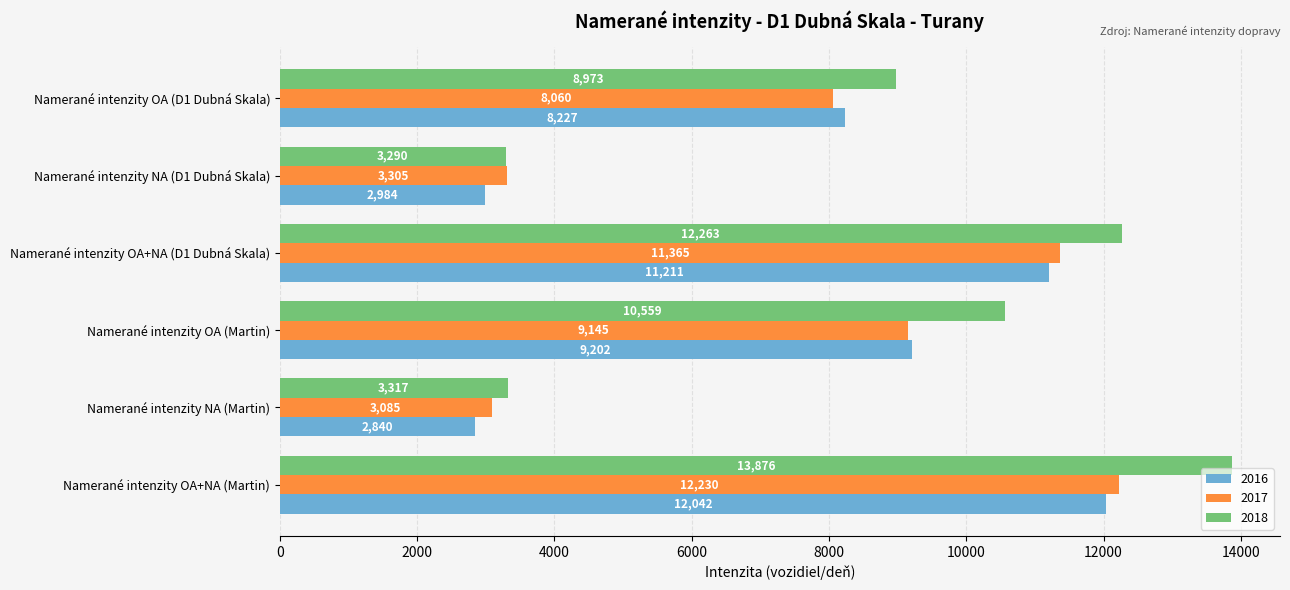

Which series has the largest total across all categories?

2018